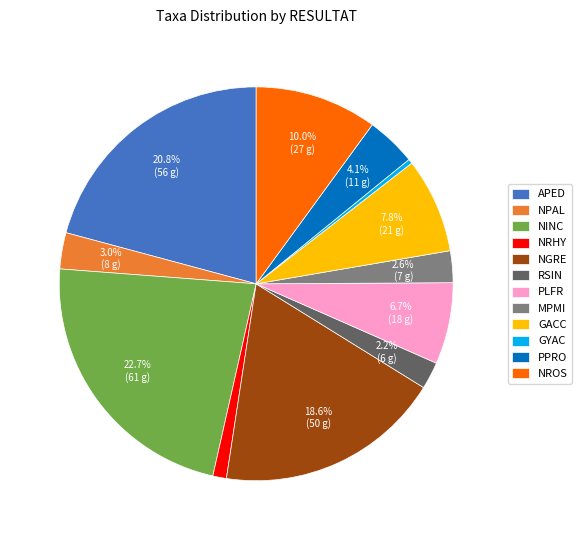

Does PPRO represent more than half of the total?

No